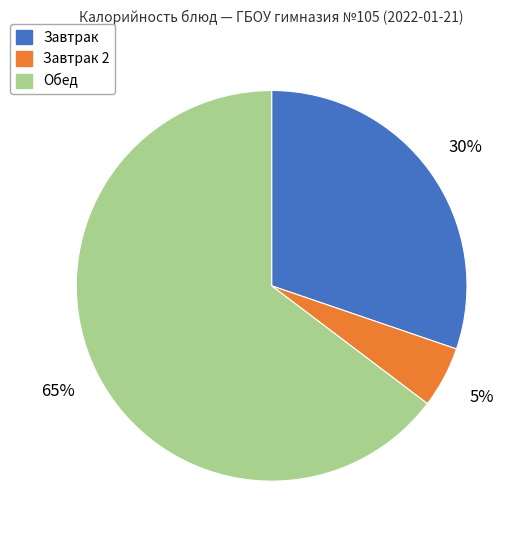

Count the number of slices in the pie.

3